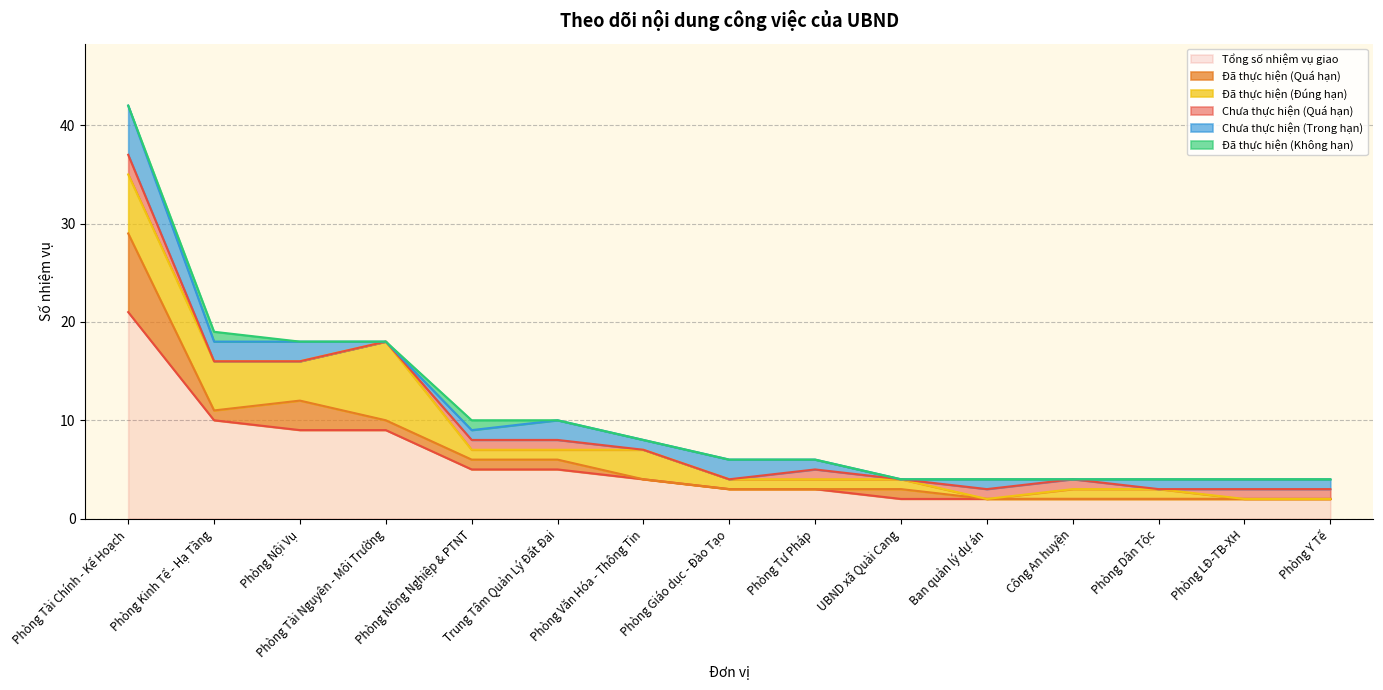

True or false: Đã thực hiện (Đúng hạn) has more than 0 interior local peaks.

True